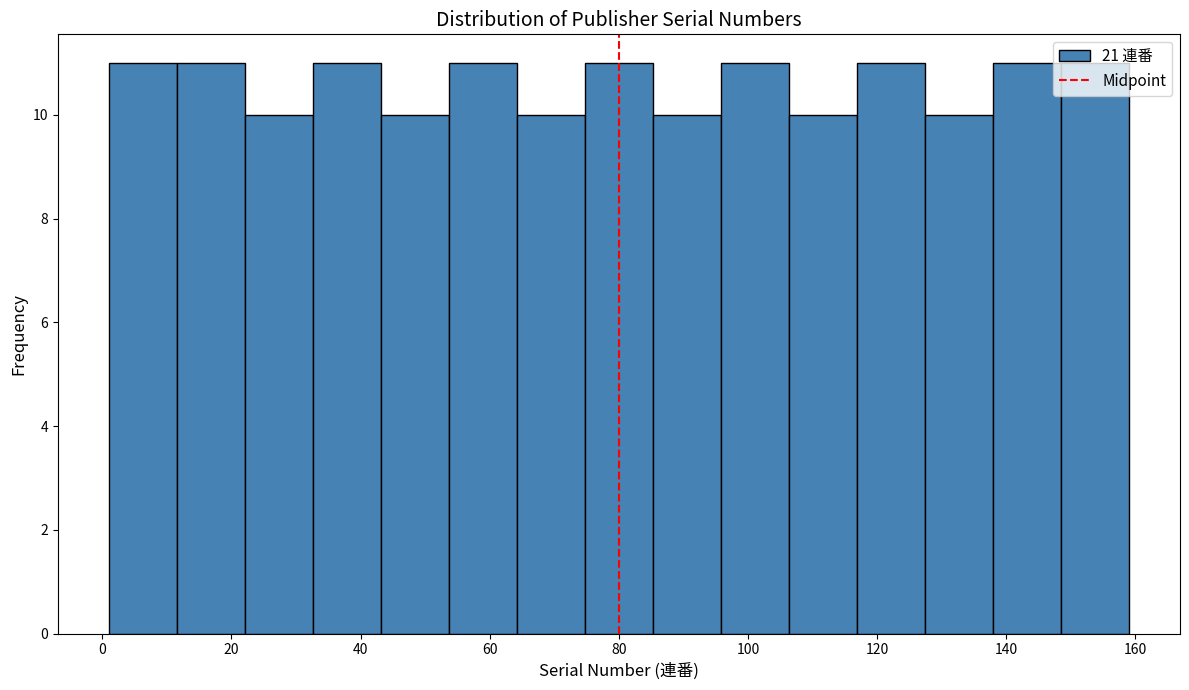

What is the height of the bar covering 2 to 12 on the x-axis? Neither the bar edges nor the heights are printed on the chart, so give them approximately, as read against the axes.

11